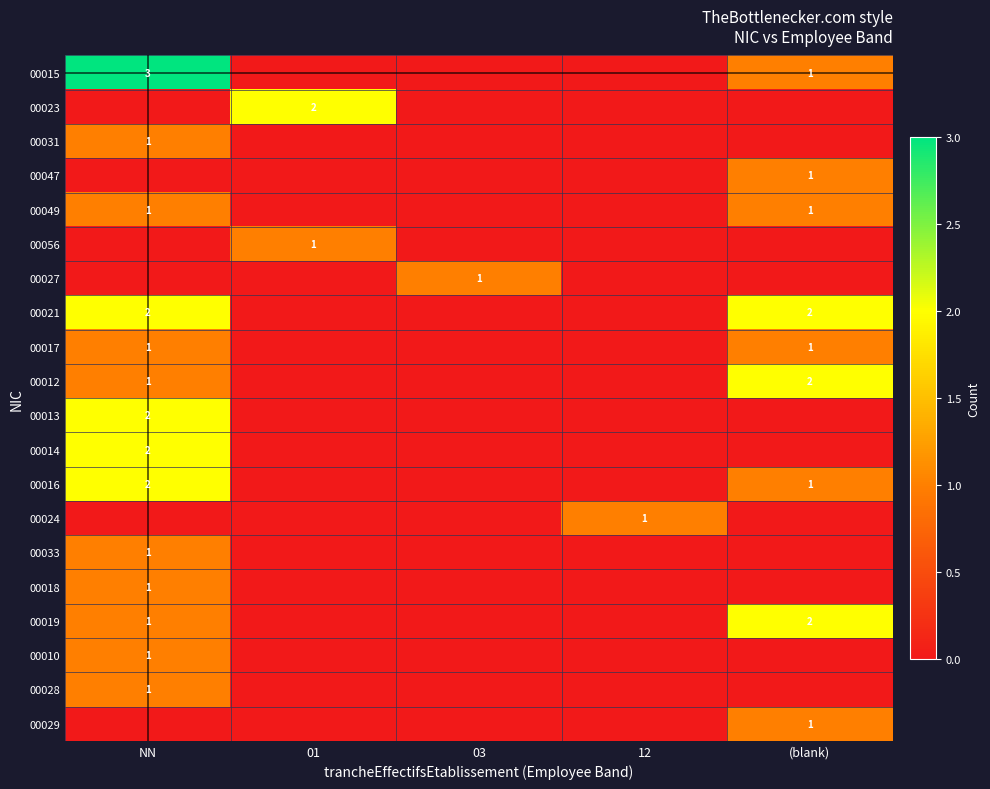

Which category has the lowest value across all series?

01